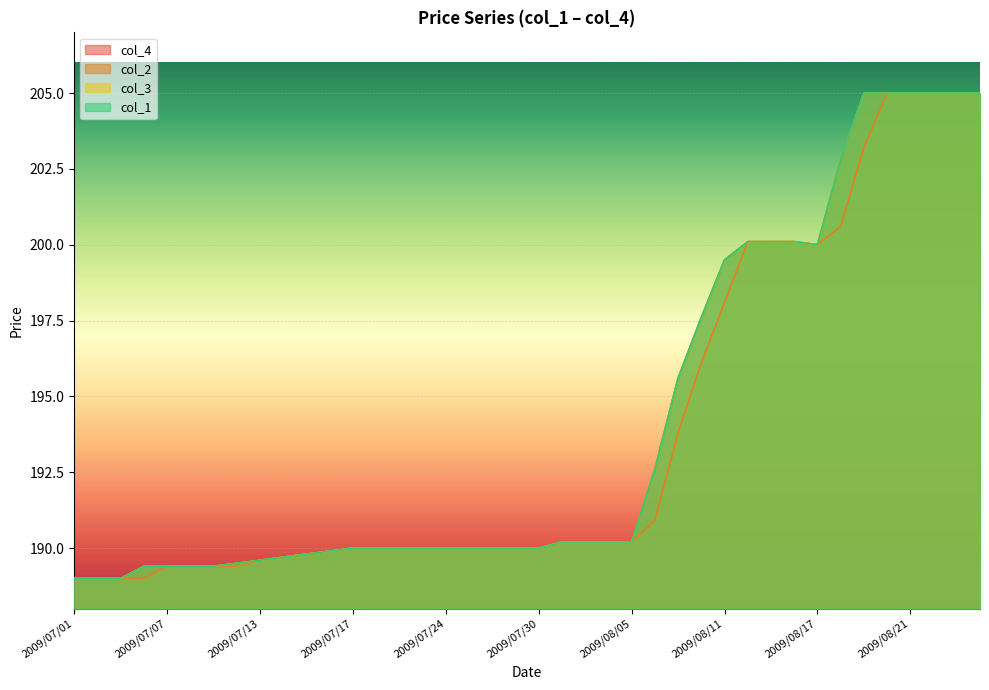

List the labels in order of col_1 value, largest first.

2009/08/19, 2009/08/20, 2009/08/21, 2009/08/24, 2009/08/25, 2009/08/26, 2009/08/18, 2009/08/12, 2009/08/13, 2009/08/14, 2009/08/17, 2009/08/11, 2009/08/10, 2009/08/07, 2009/08/06, 2009/07/31, 2009/08/03, 2009/08/04, 2009/08/05, 2009/07/17, 2009/07/21, 2009/07/22, 2009/07/23, 2009/07/24, 2009/07/27, 2009/07/28, 2009/07/29, 2009/07/30, 2009/07/16, 2009/07/15, 2009/07/14, 2009/07/13, 2009/07/10, 2009/07/06, 2009/07/07, 2009/07/08, 2009/07/09, 2009/07/01, 2009/07/02, 2009/07/03